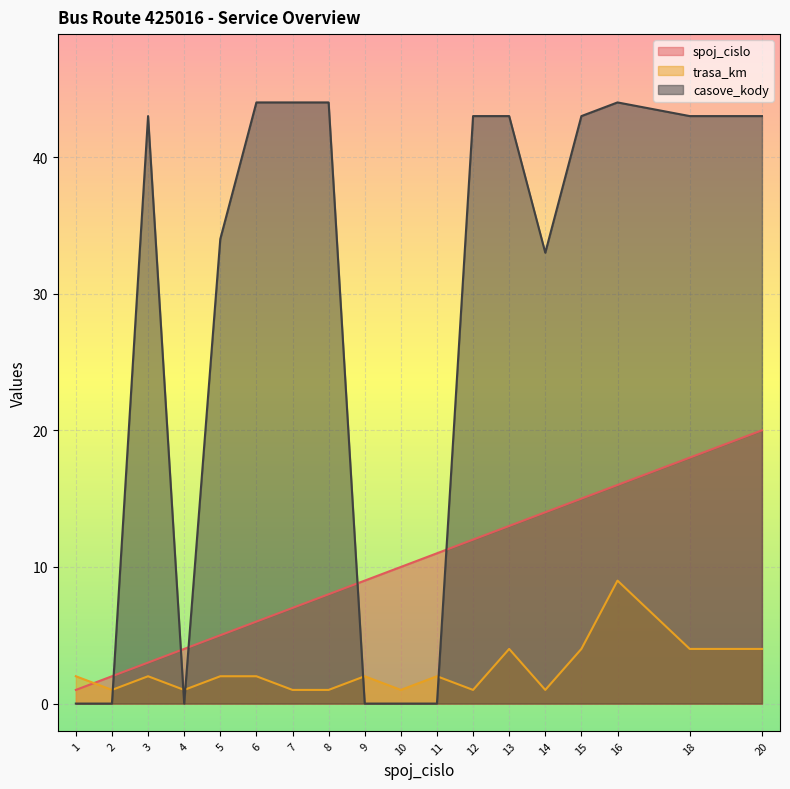

At which category is the sum across all series the highest?

16